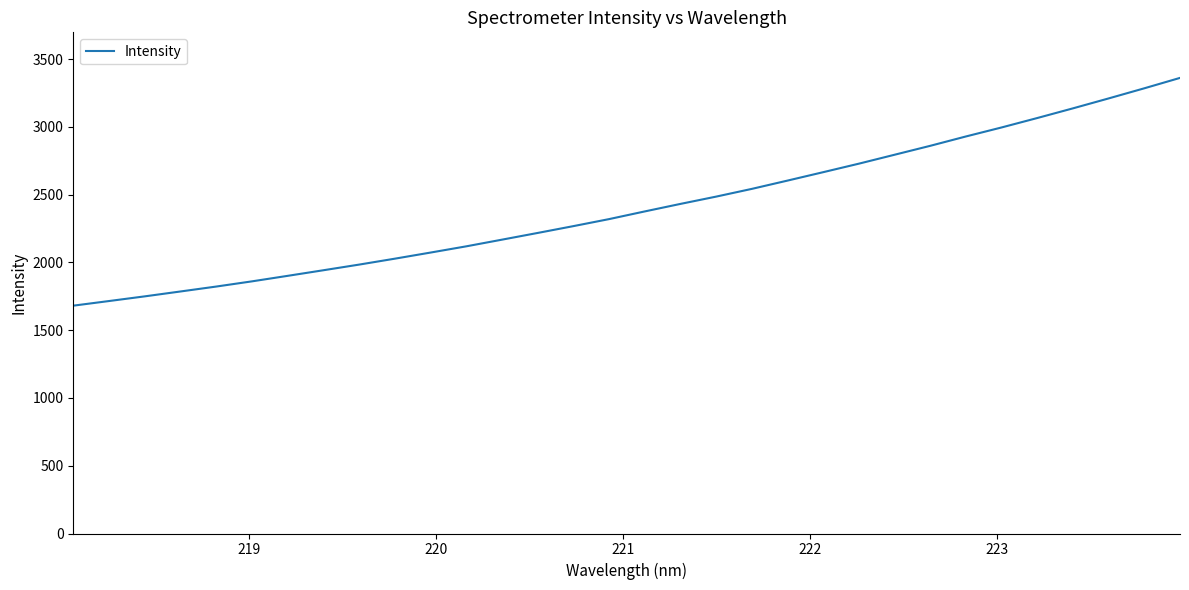

What is the minimum value shown in the chart?

1680.9